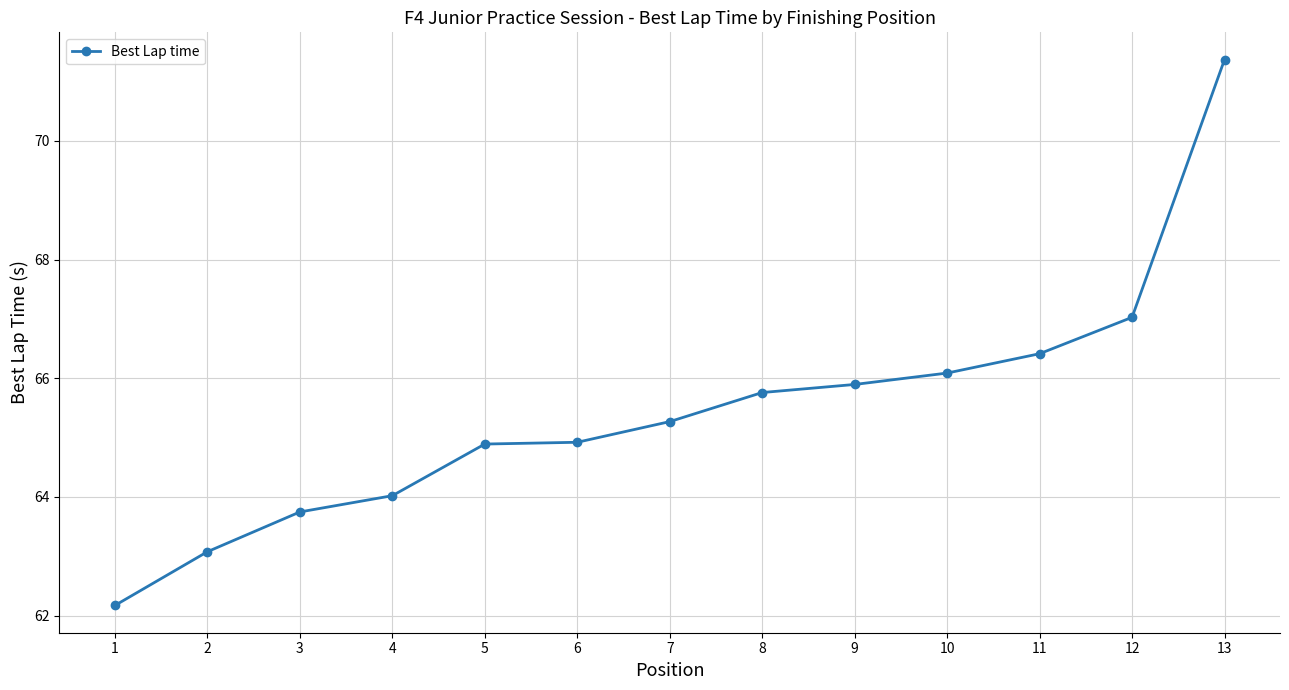

Reading left to right, what are all the values shown in this chart?

62.2	63.1	63.7	64.0	64.9	64.9	65.3	65.8	65.9	66.1	66.4	67.0	71.4